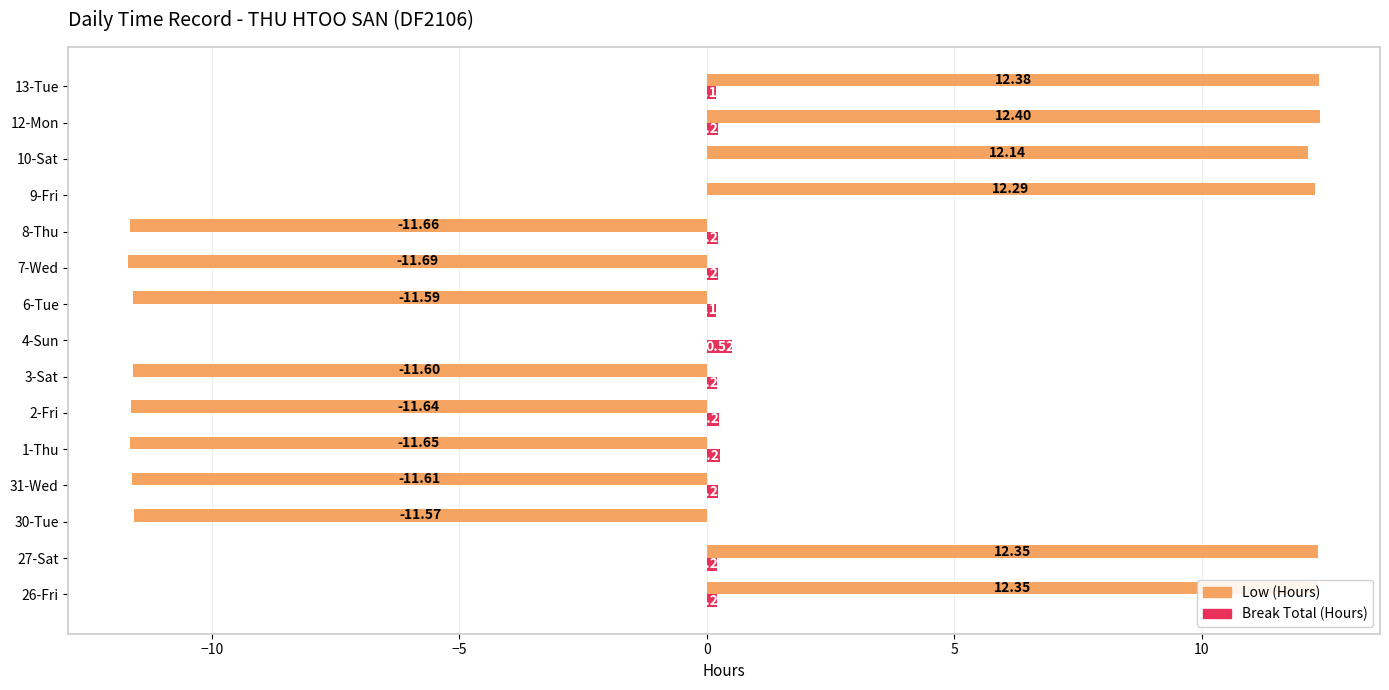

Is the value of Low (Hours) at 2-Fri greater than the value of Break Total (Hours) at 30-Tue?

No